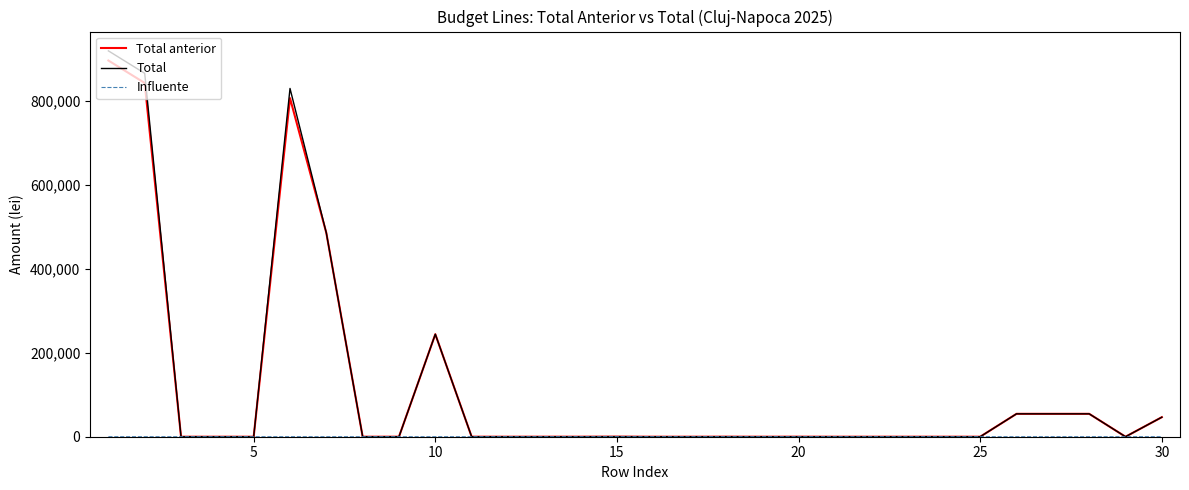

What is the highest value of the Total anterior series?

895507